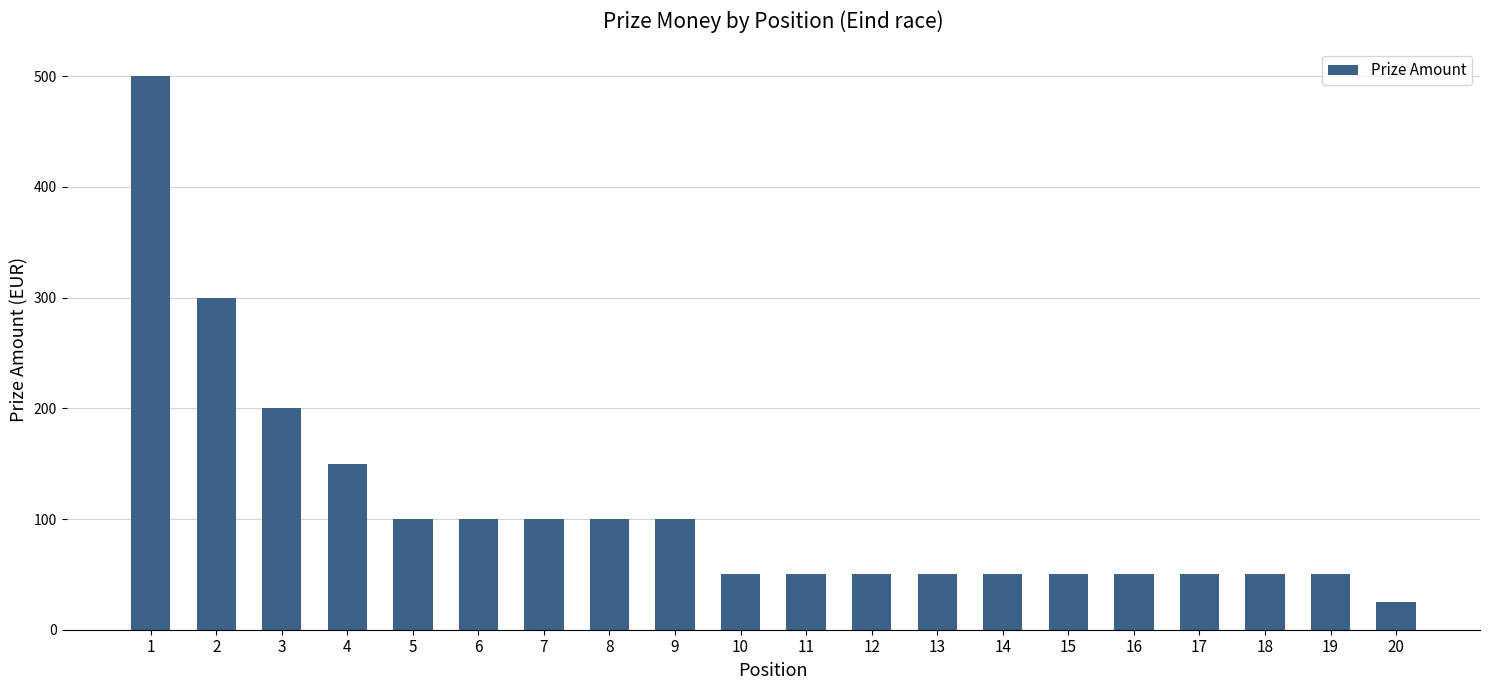

How many data points are less than 50?

1